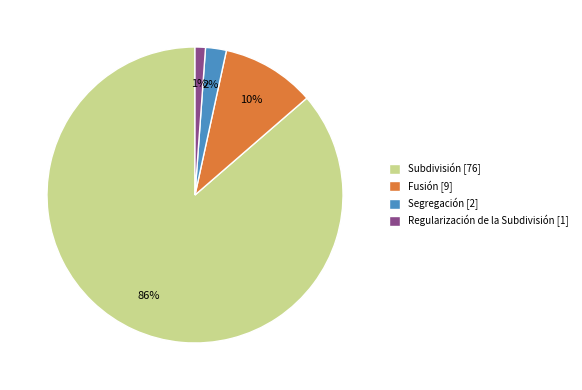

Between Regularización de la Subdivisión and Fusión, which is larger?

Fusión